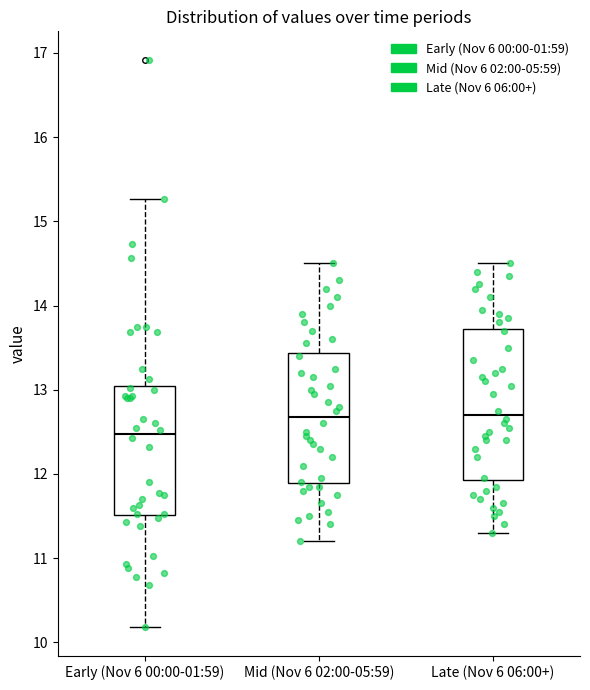

Reading left to right, transcribe this box plot: for each box, give where its median line is, the range the box spans, and where its two whiskers end, as read against the y-axis. The values are not printed on the chart, so give them approximately, as read against the axis.

Early (Nov 6 00:00-01:59): median 12.5, box 11.5 to 13.0, whiskers 10.2 to 15.3
Mid (Nov 6 02:00-05:59): median 12.7, box 11.9 to 13.4, whiskers 11.2 to 14.5
Late (Nov 6 06:00+): median 12.7, box 11.9 to 13.7, whiskers 11.3 to 14.5